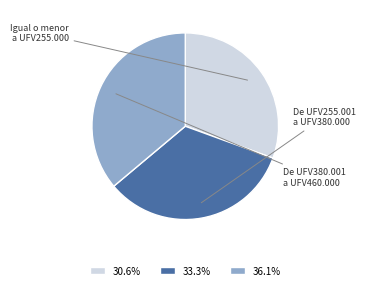

Is there any slice that represents more than half of the pie?

No